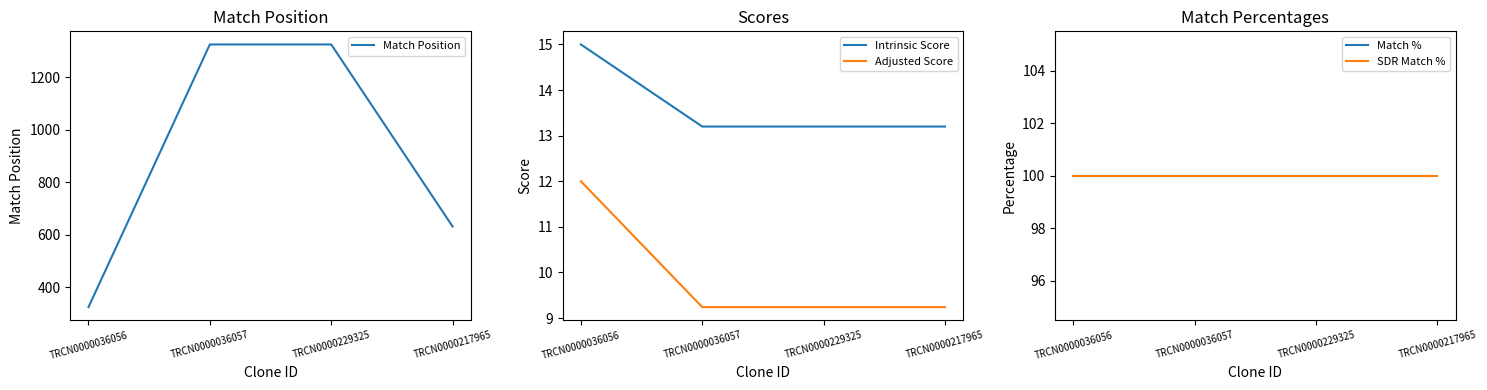

What is the label of the 4th point from the right?

TRCN0000036056